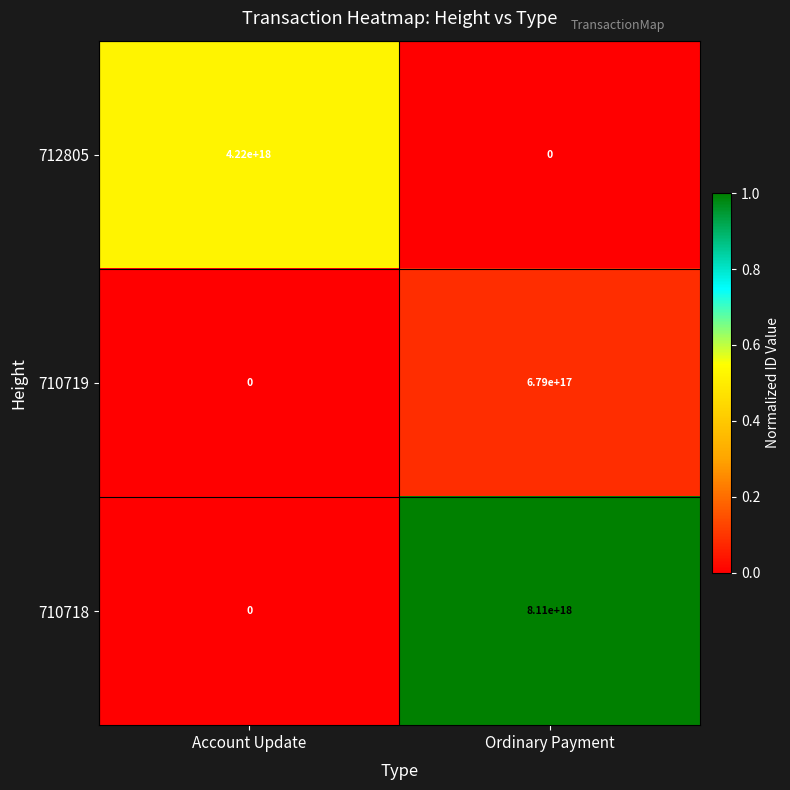

Rank the series at Ordinary Payment from lowest to highest value.

712805, 710719, 710718